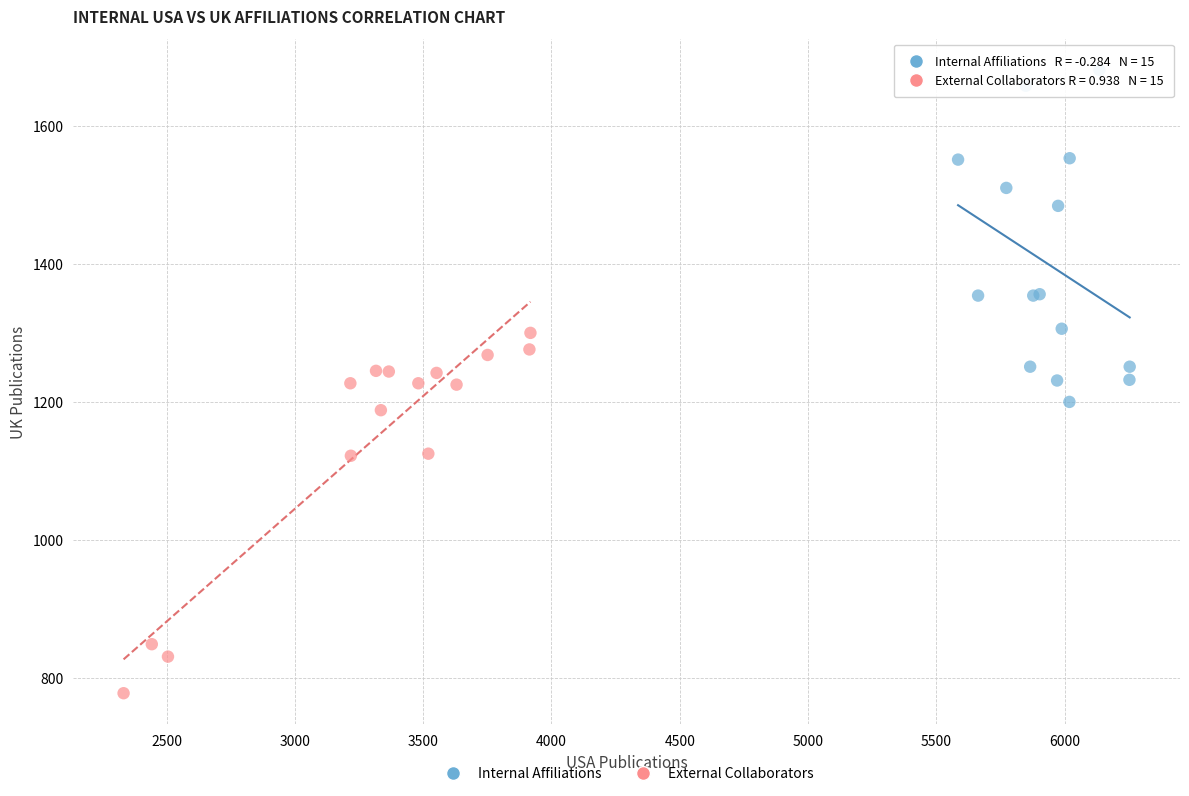

Which series has the widest spread of Y values?

External Collaborators